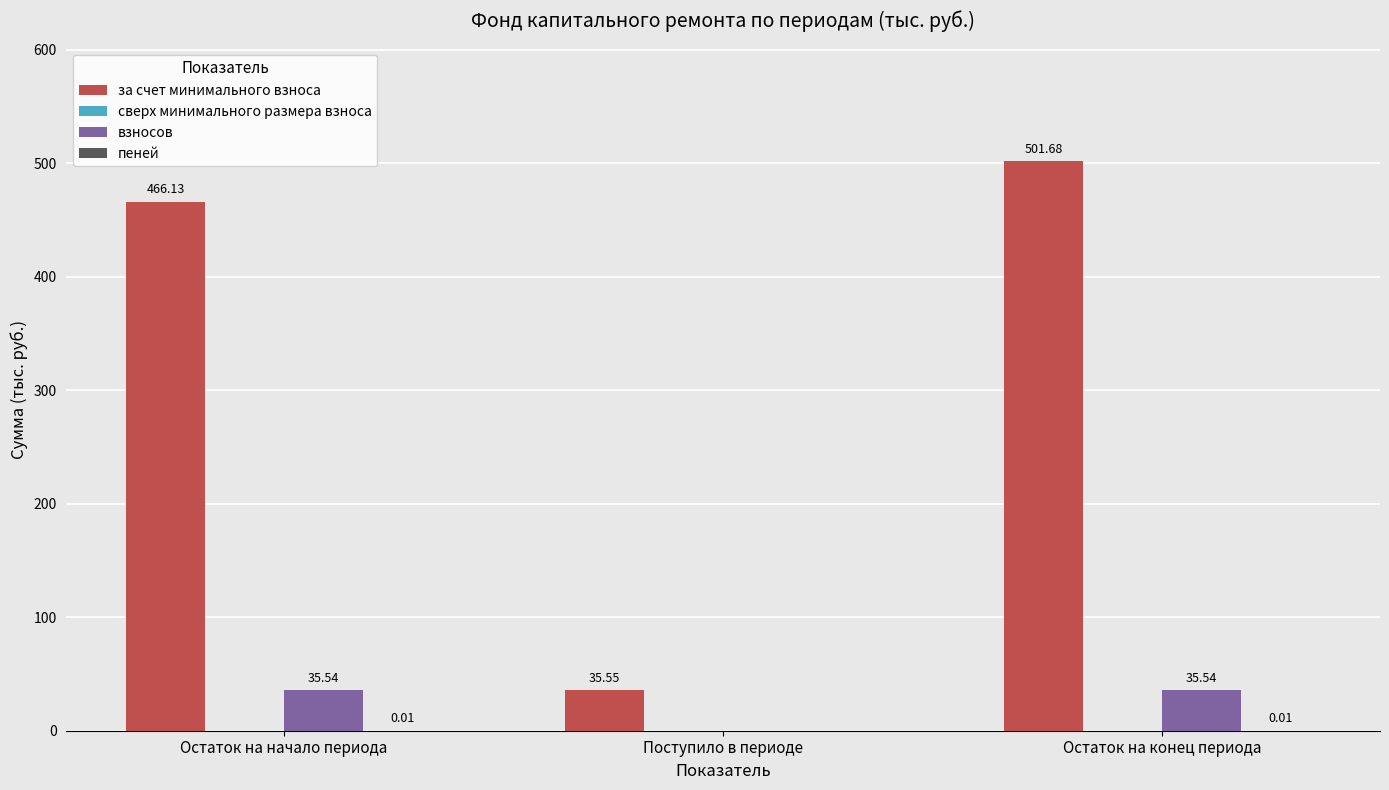

Where is взносов nearest to the value 17?

Поступило в периоде